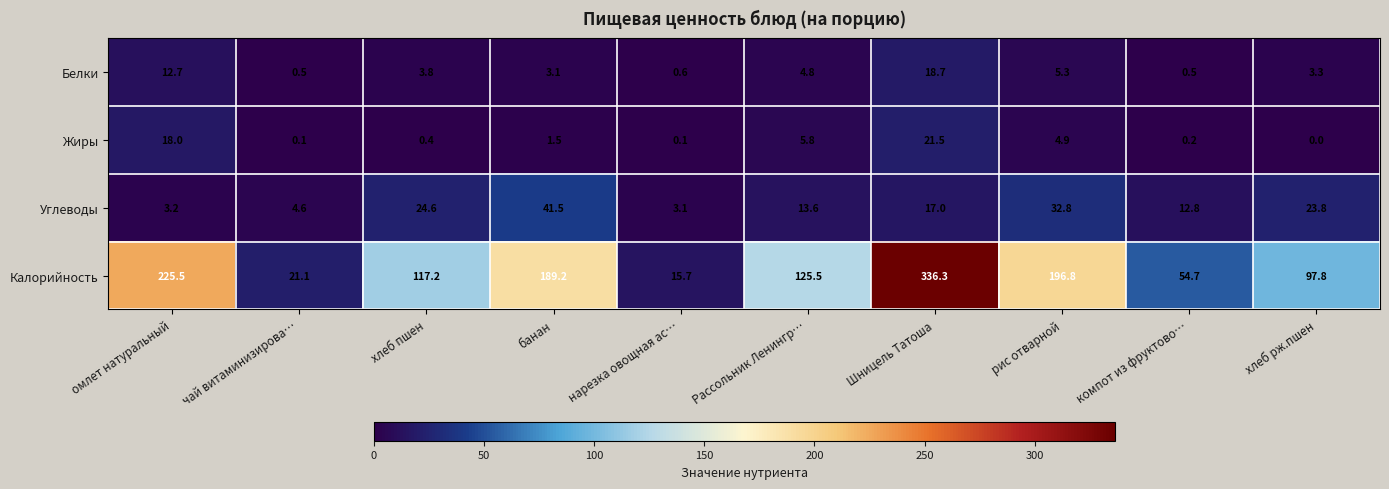

Which label corresponds to the largest value in the chart?

Шницель Татоша